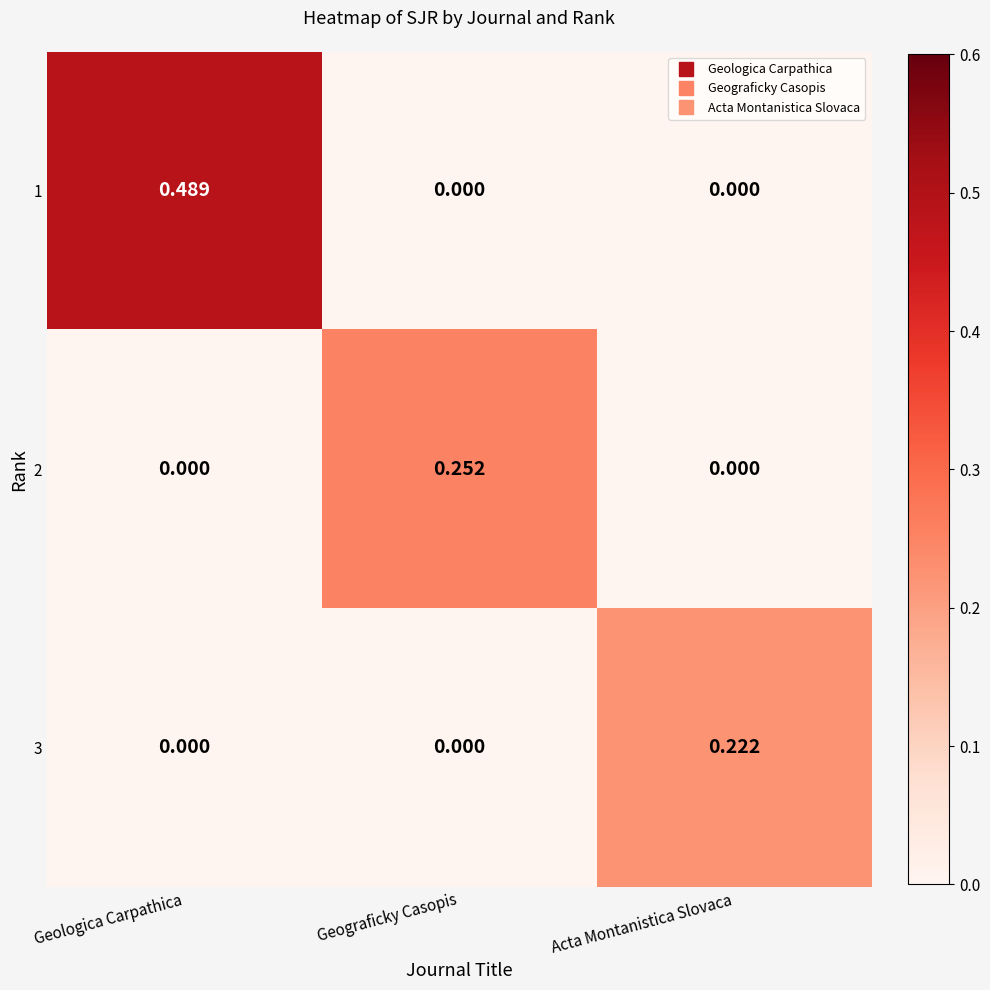

Which category has the highest value across all series?

Geologica Carpathica